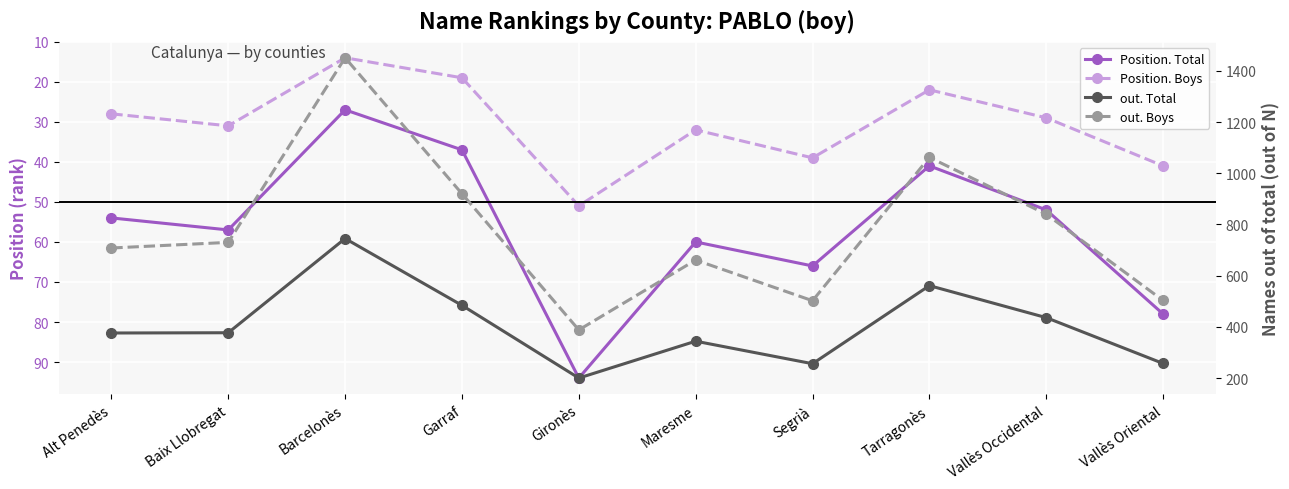

True or false: Position. Boys has more than 0 points higher than both neighbors.

True